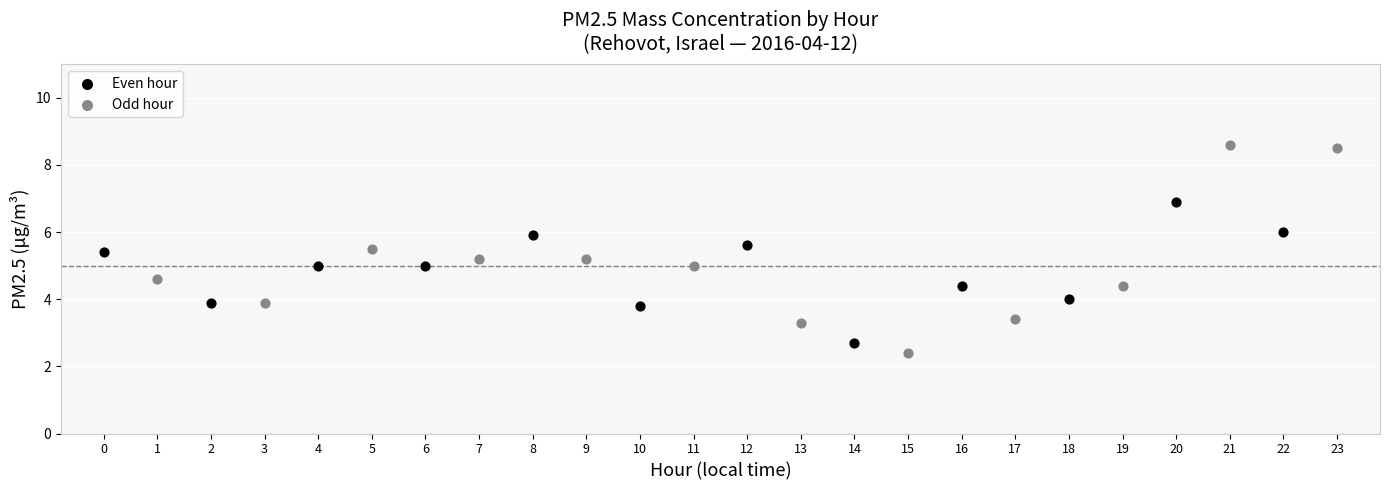

Which series contains the lowest Y value?

Odd hour